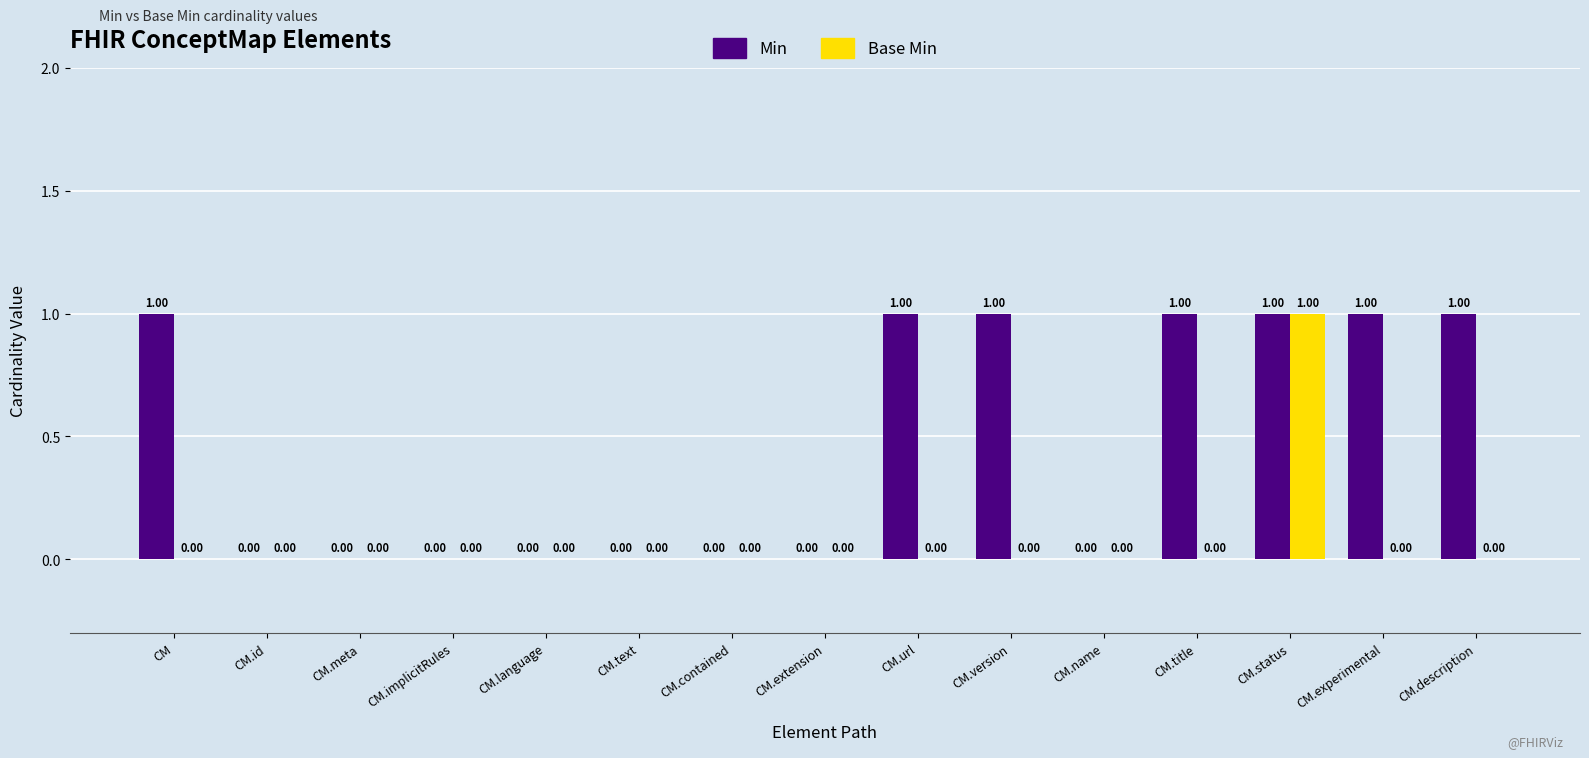

Is the value of Min at CM.experimental greater than the value of Base Min at CM.name?

Yes